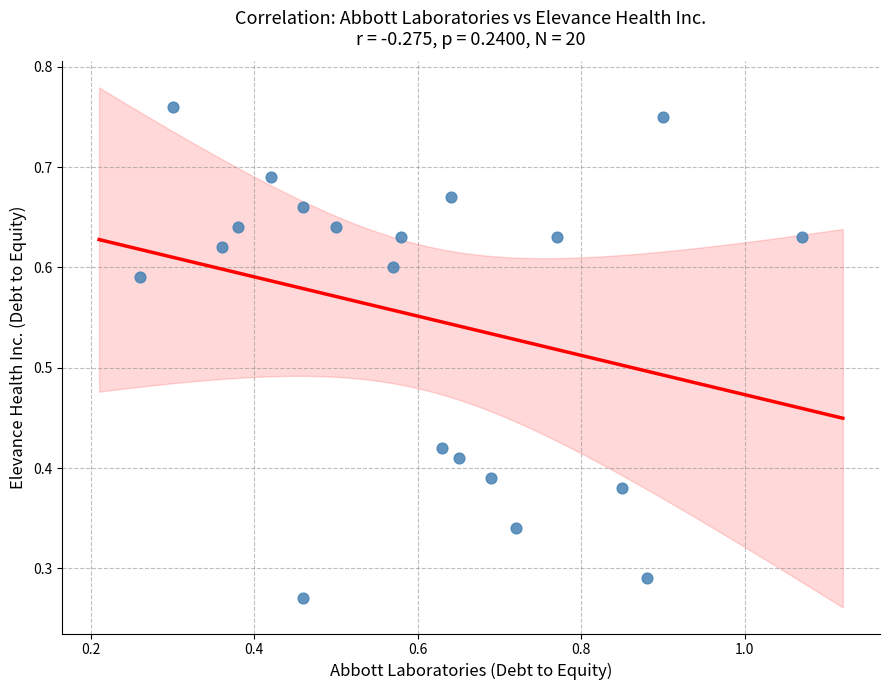

What is the range of Y values (max minus min)?

0.5